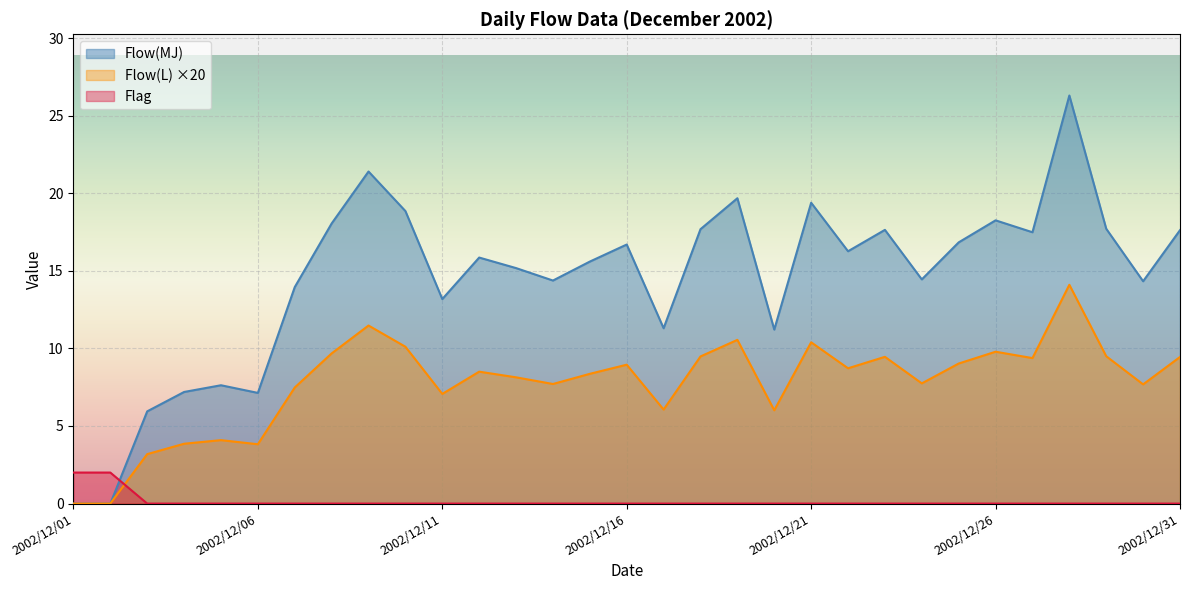

True or false: Flow(MJ) has more than 0 interior local peaks.

True